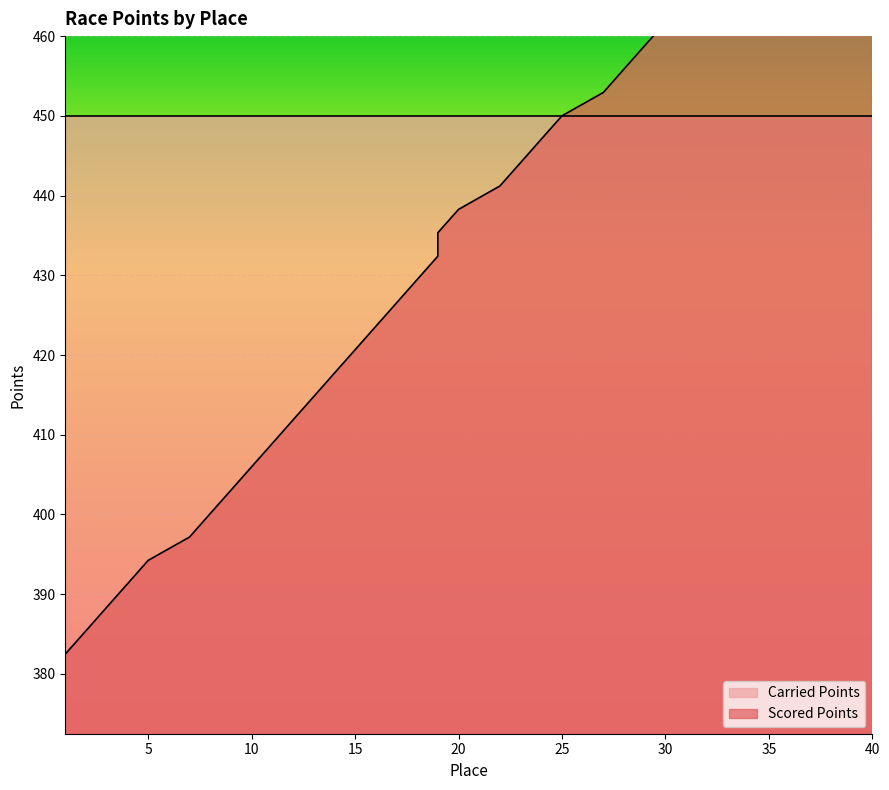

What is the sum of the values at 35 and 38?

973.4